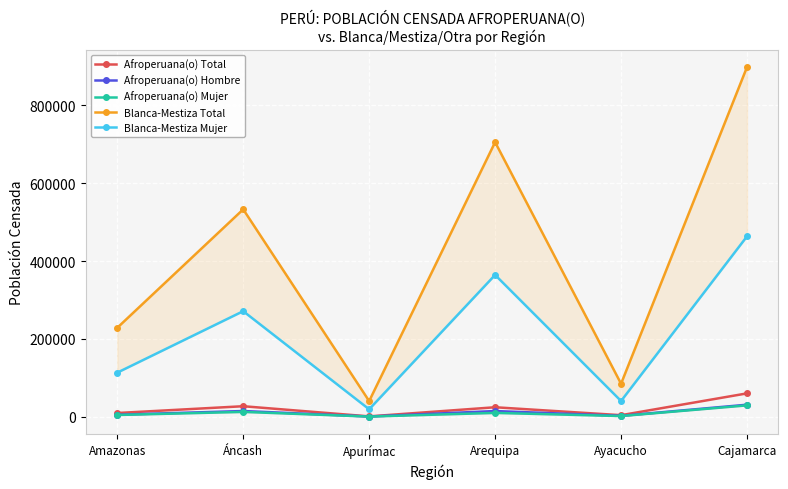

Rank the series at Amazonas from highest to lowest value.

Blanca-Mestiza Total, Blanca-Mestiza Mujer, Afroperuana(o) Total, Afroperuana(o) Hombre, Afroperuana(o) Mujer